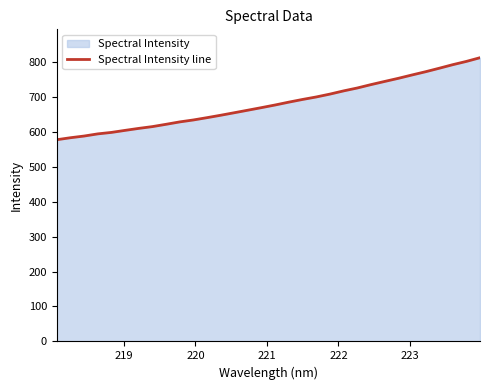

What is the maximum value shown in the chart?

811.3